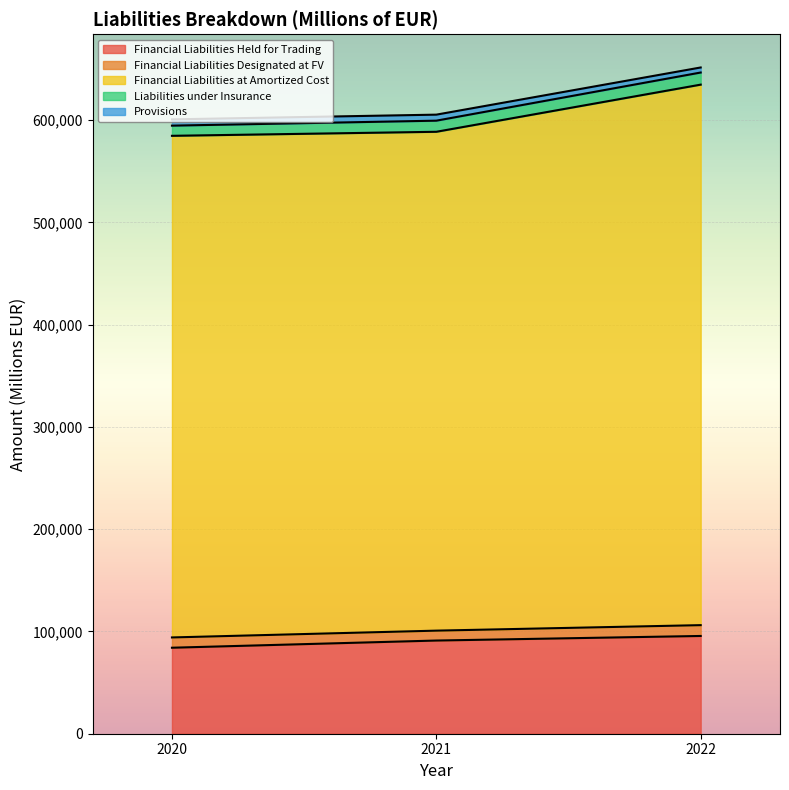

At which category does the chart reach its minimum across all series?

2020